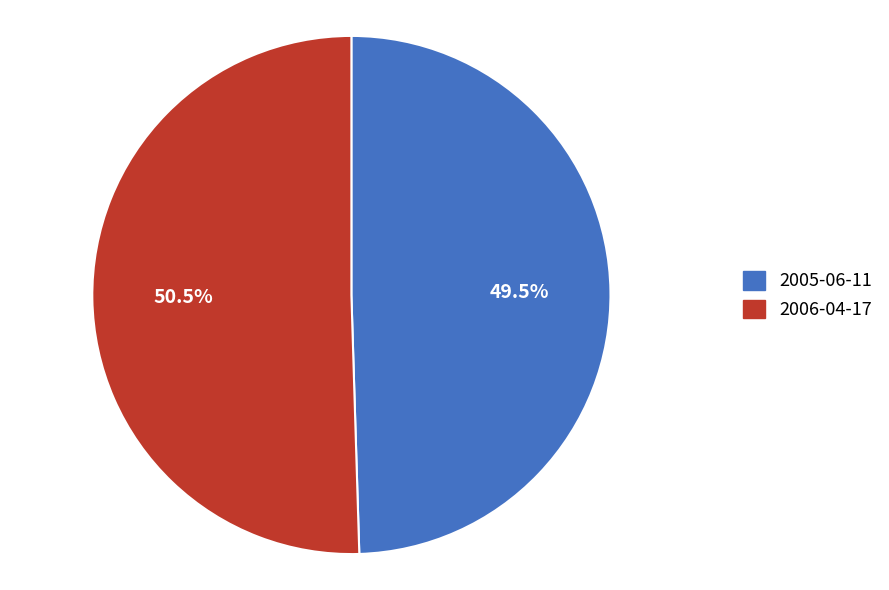

What is the total percentage of 2005-06-11 and 2006-04-17?

100.0%